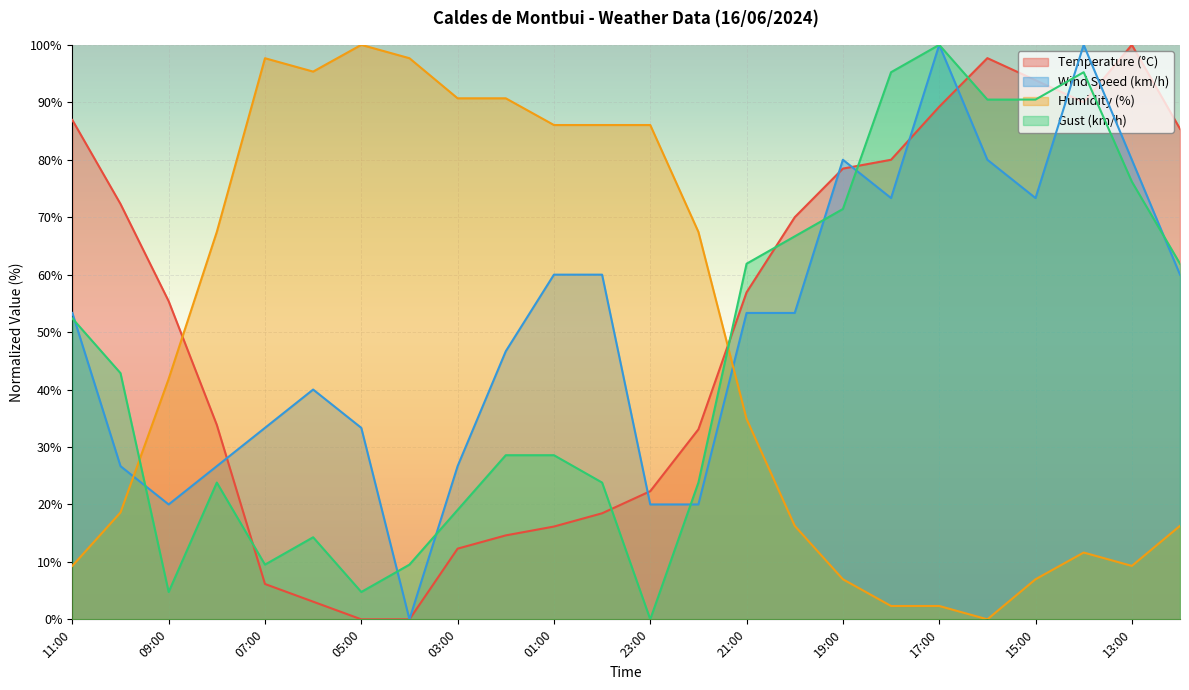

What is the sum of all Gust (km/h) values?

1095.2